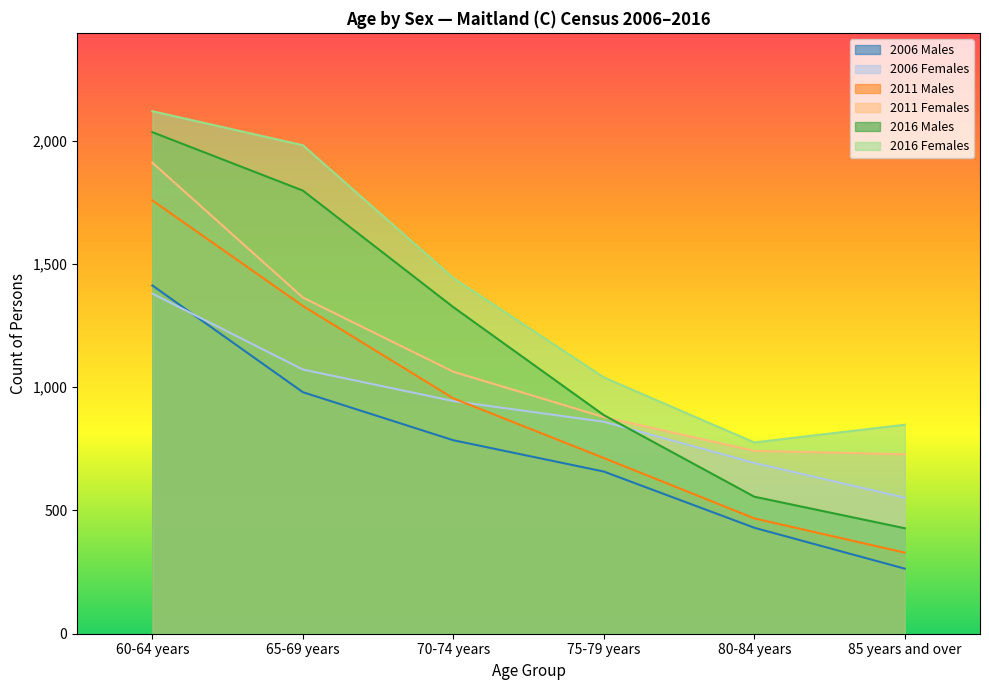

True or false: 2016 Males has more than 2 points higher than both neighbors.

False